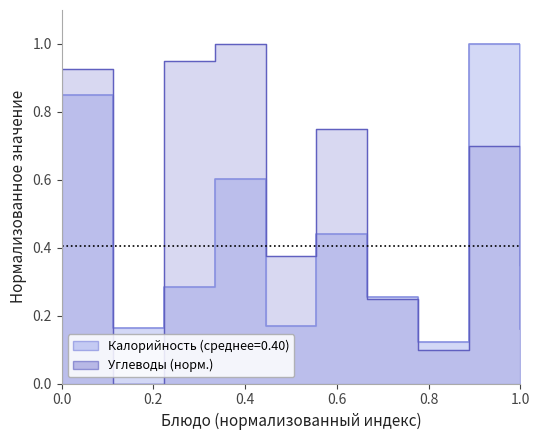

Count the number of categories in the chart.

10